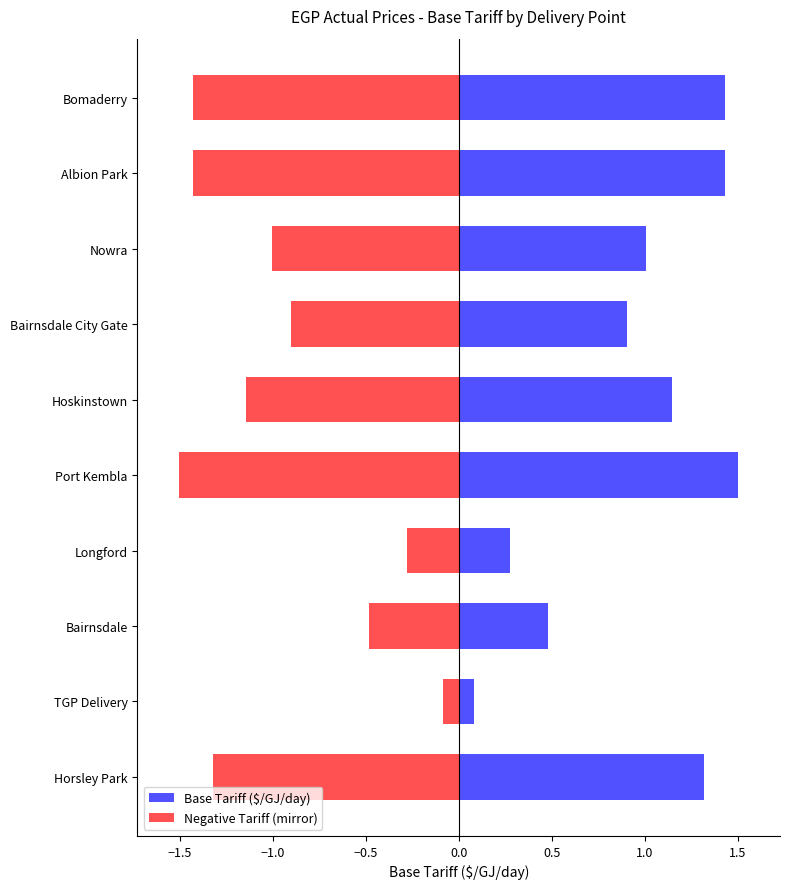

True or false: Negative Tariff (mirror) has a value of -1.9 at Horsley Park.

False